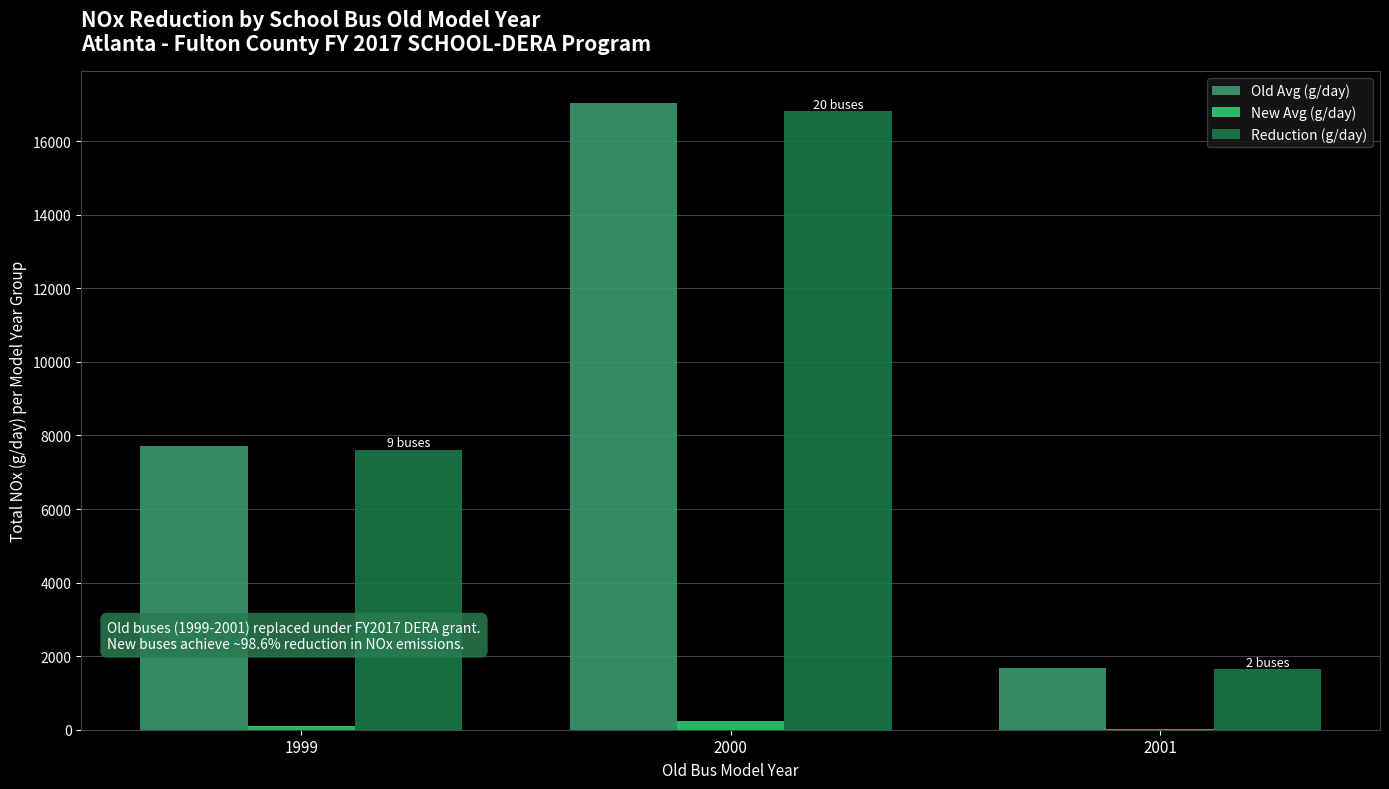

Reading right to left, list all the values displayed in this chart.

Old Avg (g/day): 1680.7	17049.4	7720.4
New Avg (g/day): 23.5	235.0	105.8
Reduction (g/day): 1657.2	16814.4	7614.6